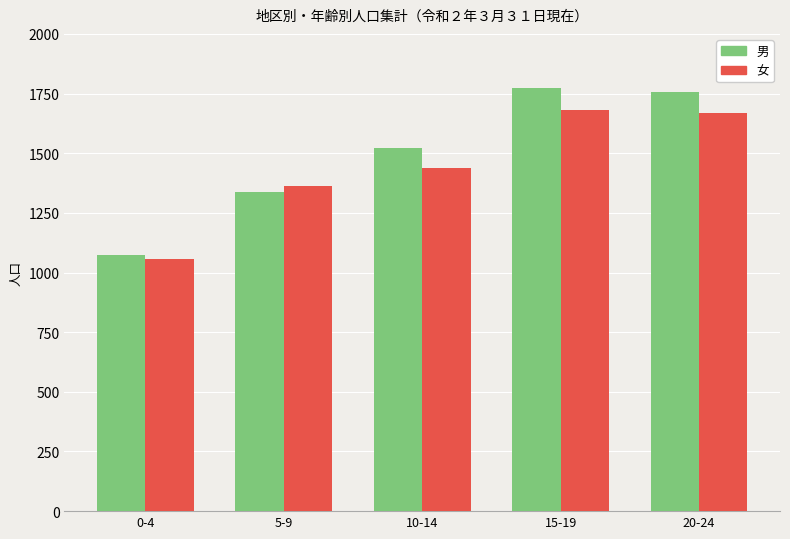

What is the difference between the 男 values at 20-24 and 5-9?

419